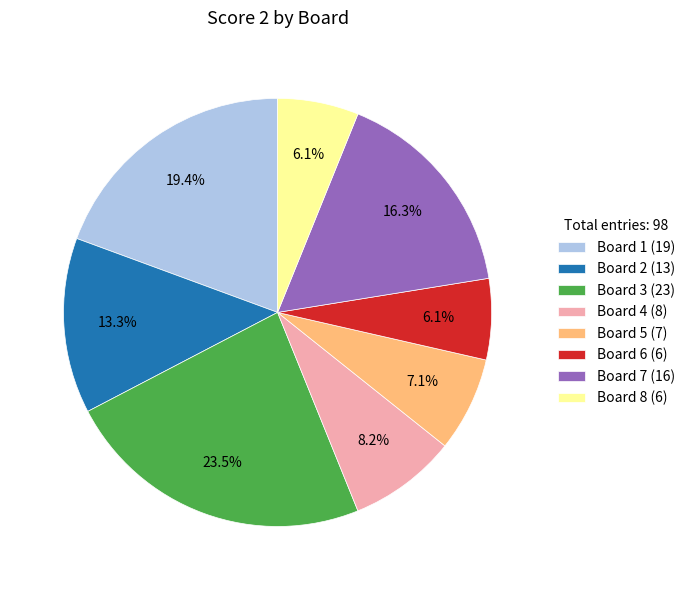

Between Board 6 (6) and Board 5 (7), which is larger?

Board 5 (7)